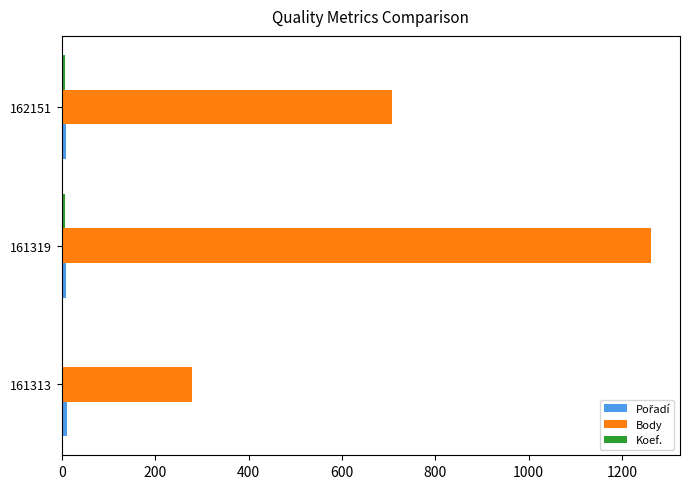

Between 161319 and 162151, which series saw the biggest shift?

Body